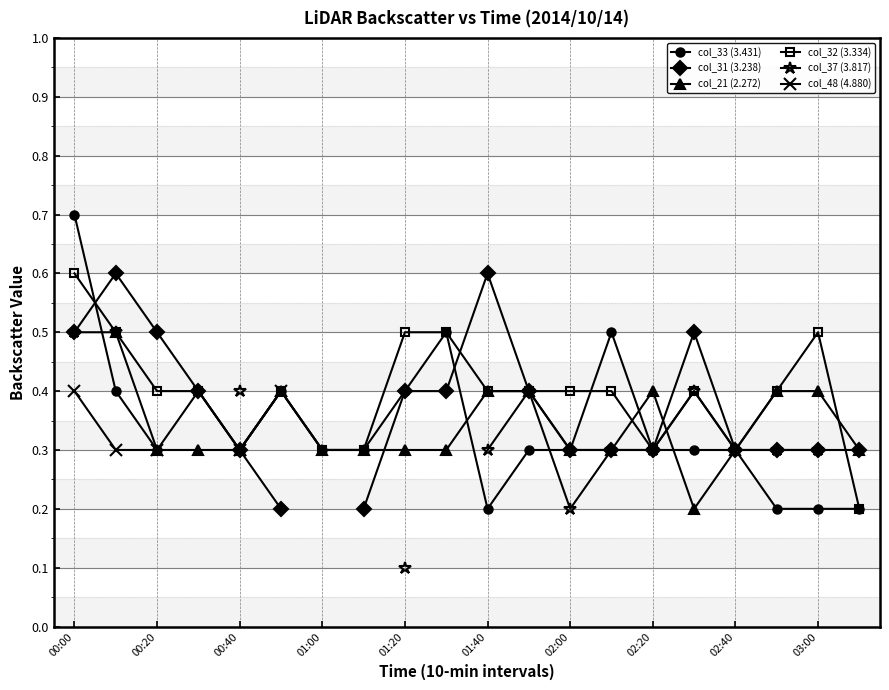

The value of col_32 (3.334) at 02:00 is 0.3. True or false?

False